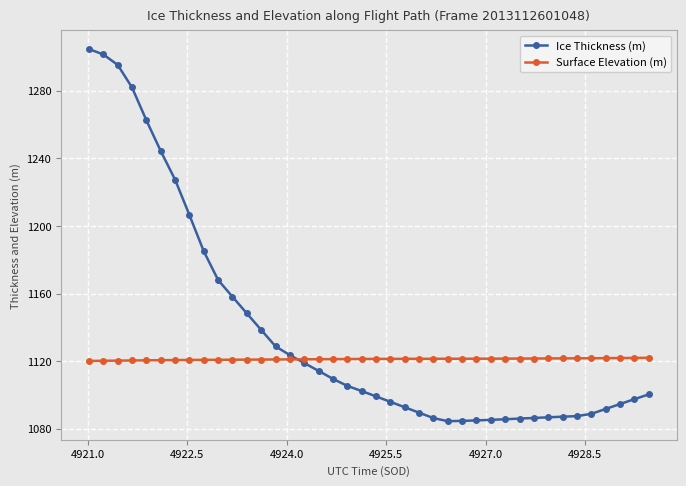

Which series has the largest range (max minus min)?

Ice Thickness (m)